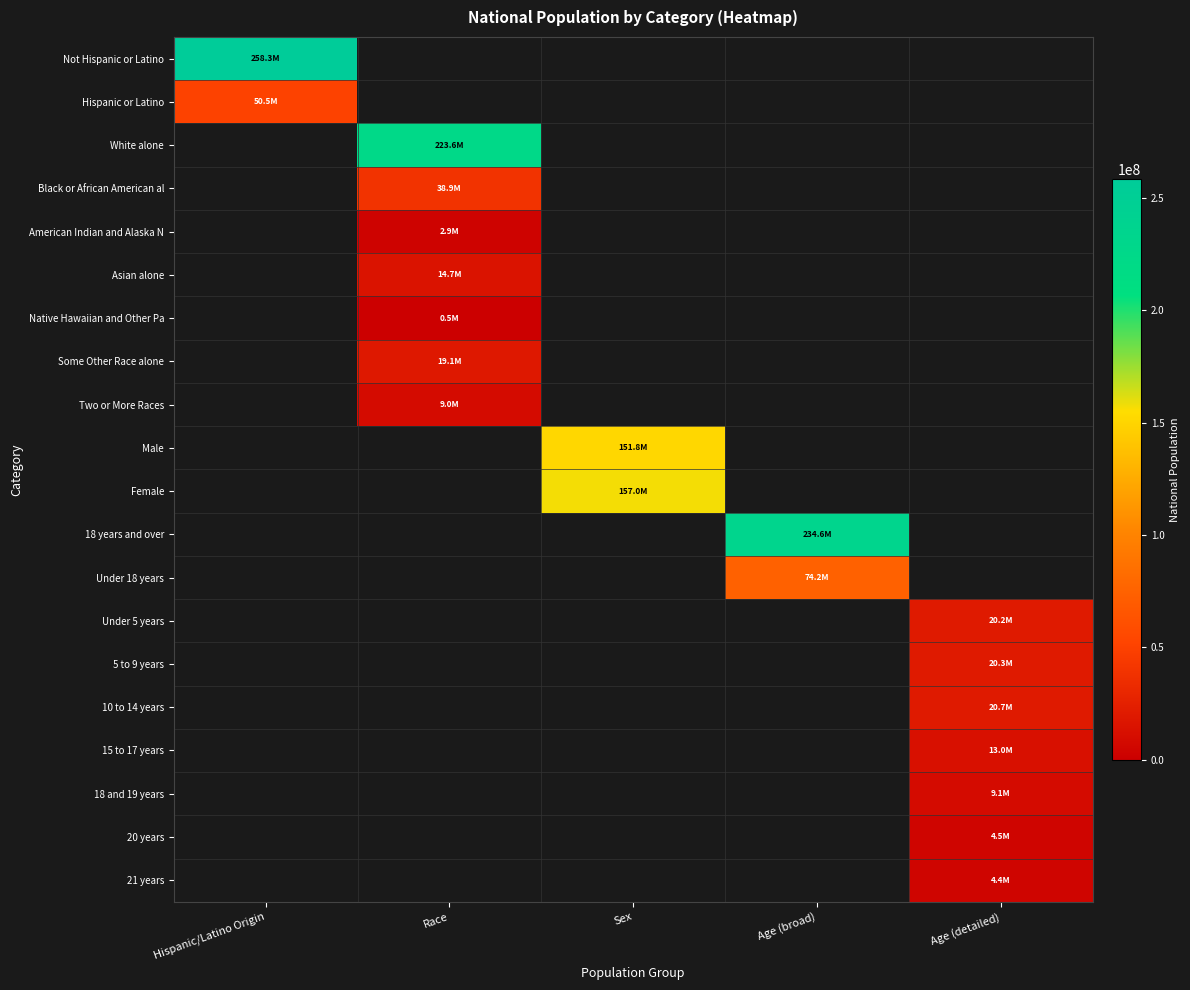

How many categories are shown in the chart?

5